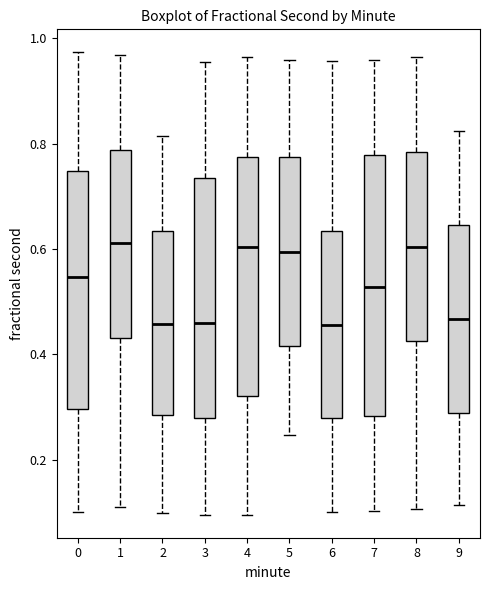

Comparing the boxes themselves (not the whiskers), which one is the tallest?

7